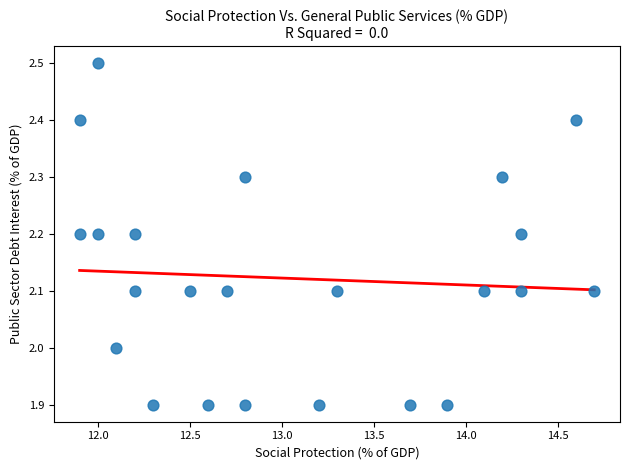

What is the range of X values (max minus min)?

2.8